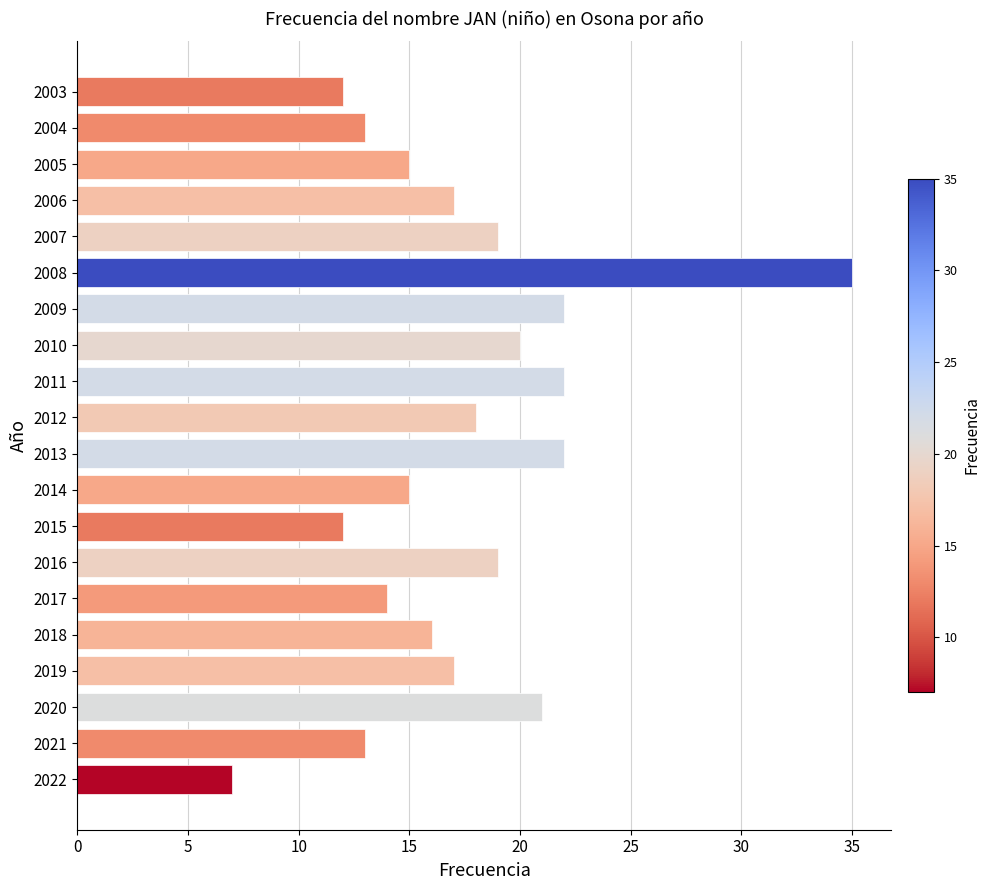

The chart shows a value of 13 at 2021. True or false?

True